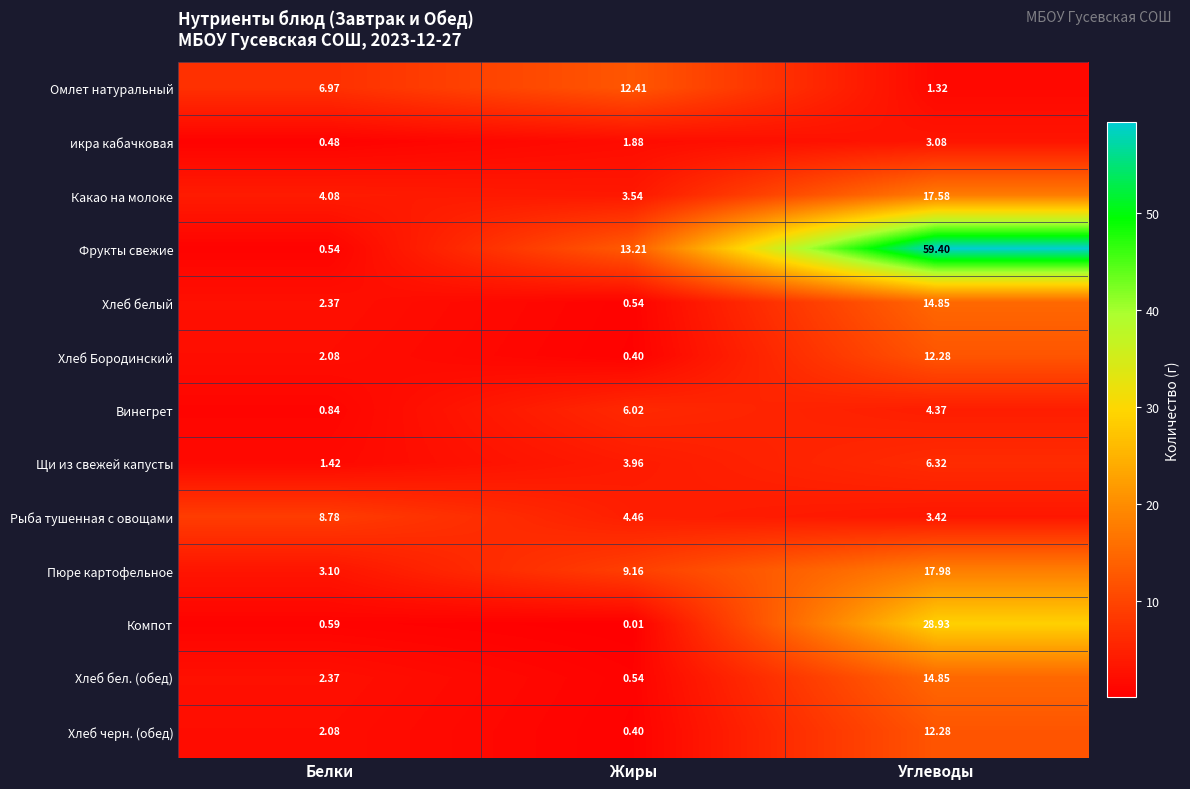

At which category is the sum across all series the highest?

Углеводы